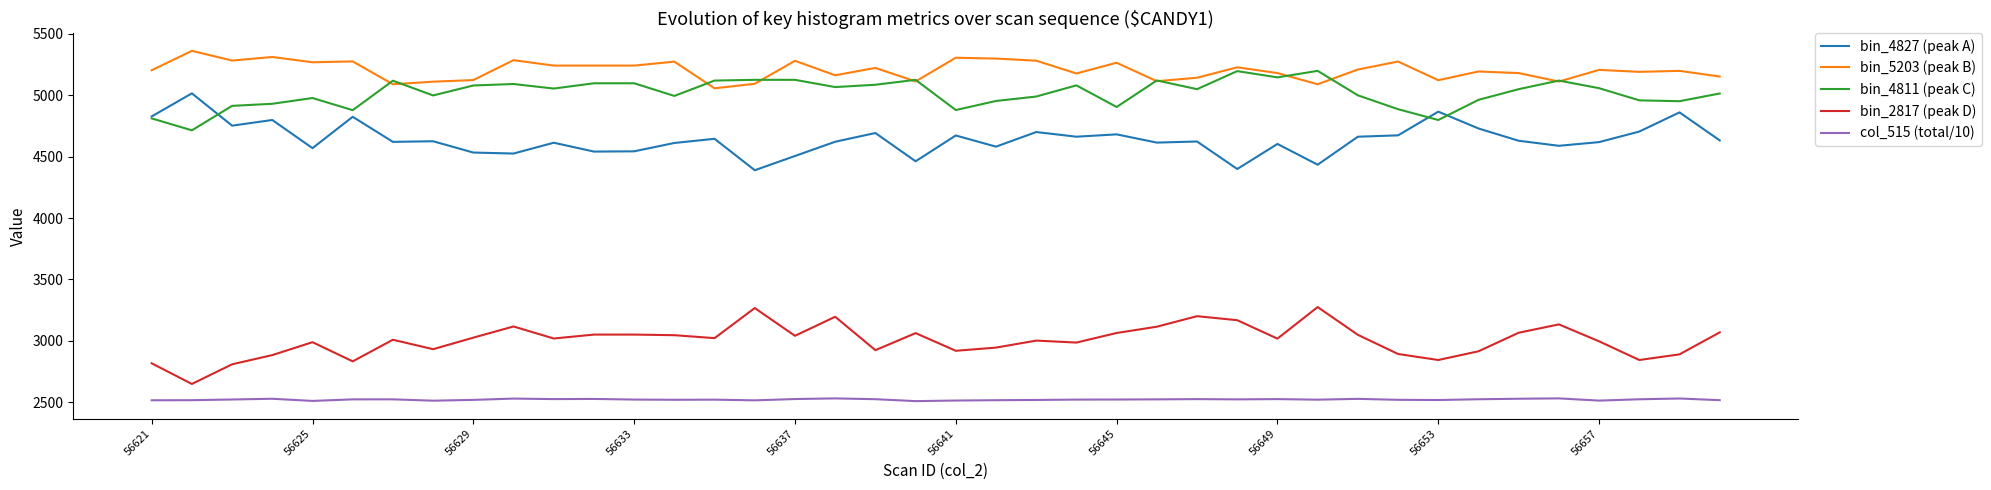

List the series in order of their peak value, lowest first.

col_515 (total/10), bin_2817 (peak D), bin_4827 (peak A), bin_4811 (peak C), bin_5203 (peak B)